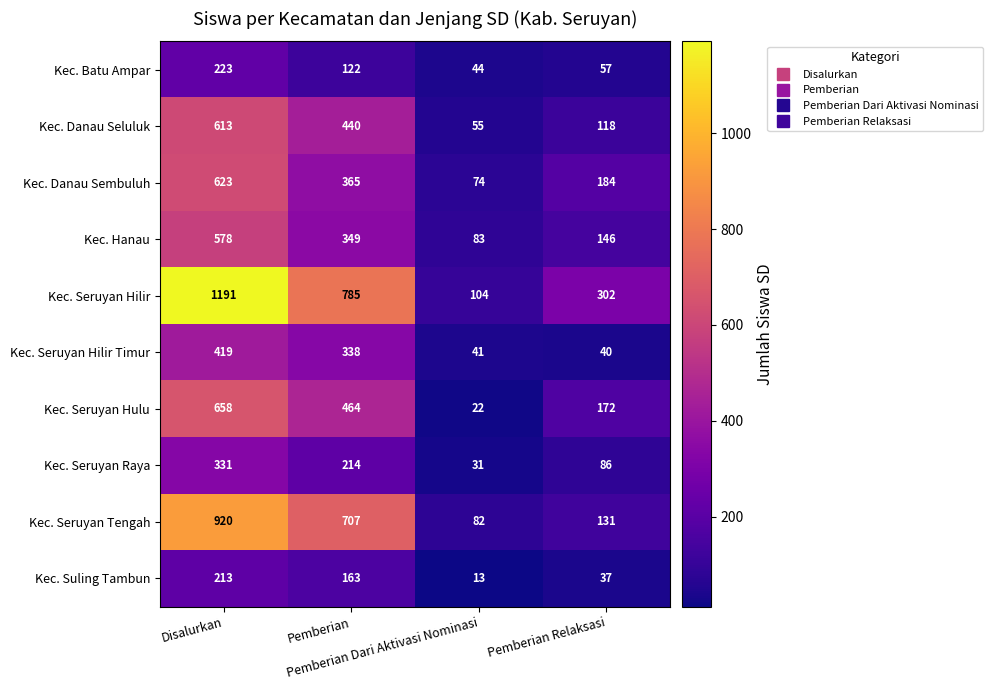

How many Kec. Seruyan Hilir values are between 302 and 1191?

3